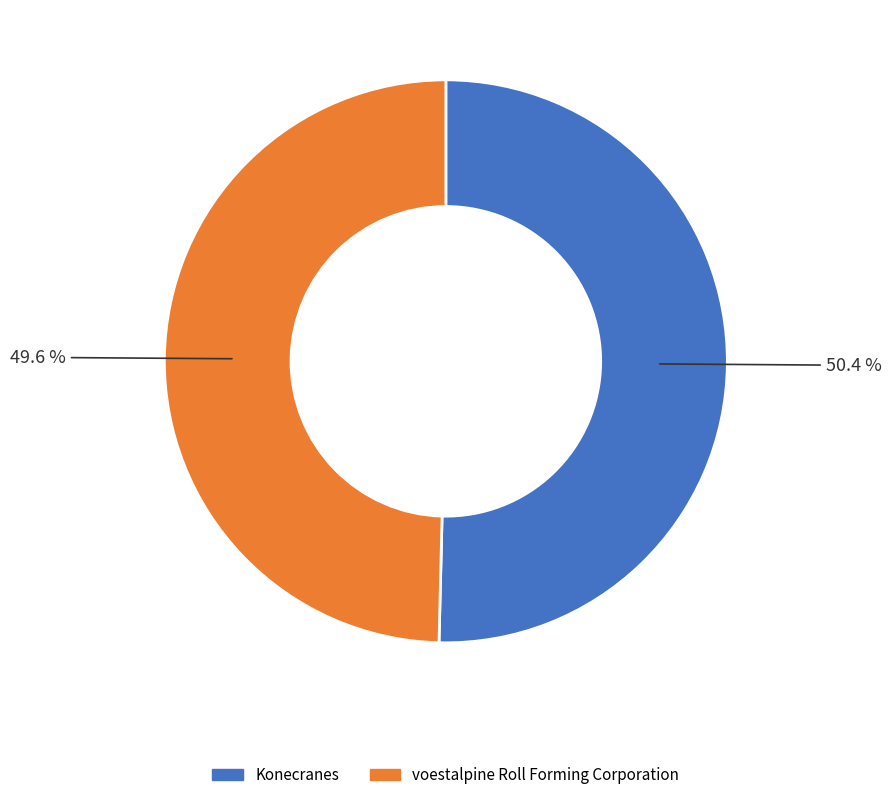

Is it true that Konecranes is 50% of the pie?

True